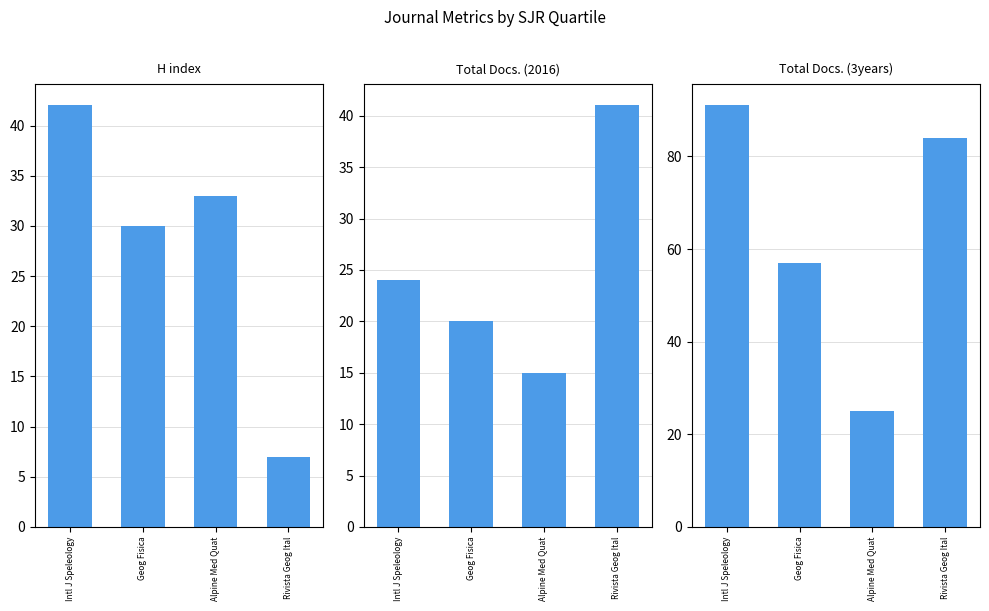

What is the label of the 4th bar from the right?

Intl J Speleology